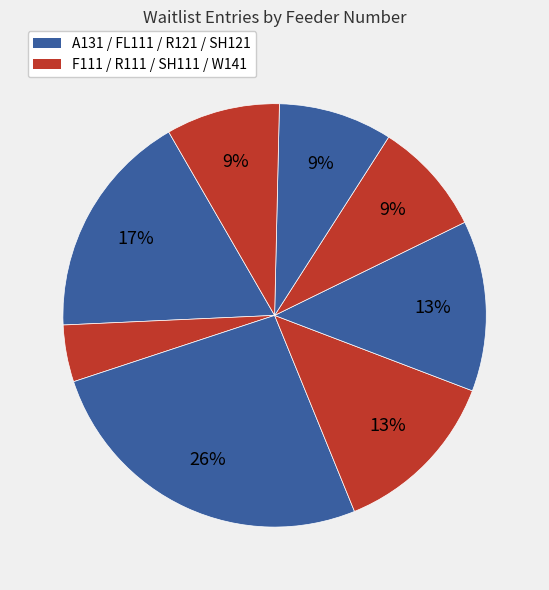

How many segments does this pie chart have?

8